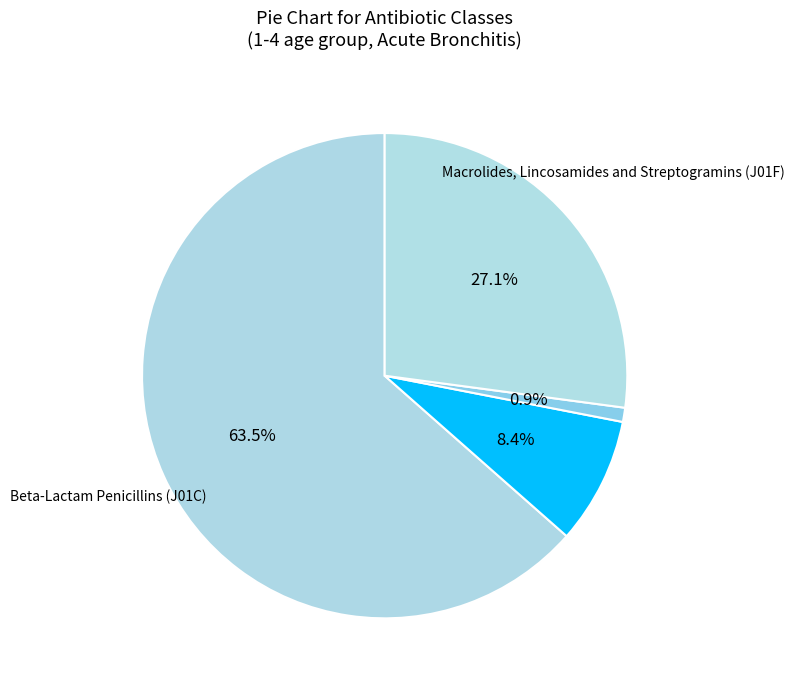

Which category has the smallest portion of the pie?

Tetracyclines (J01A)